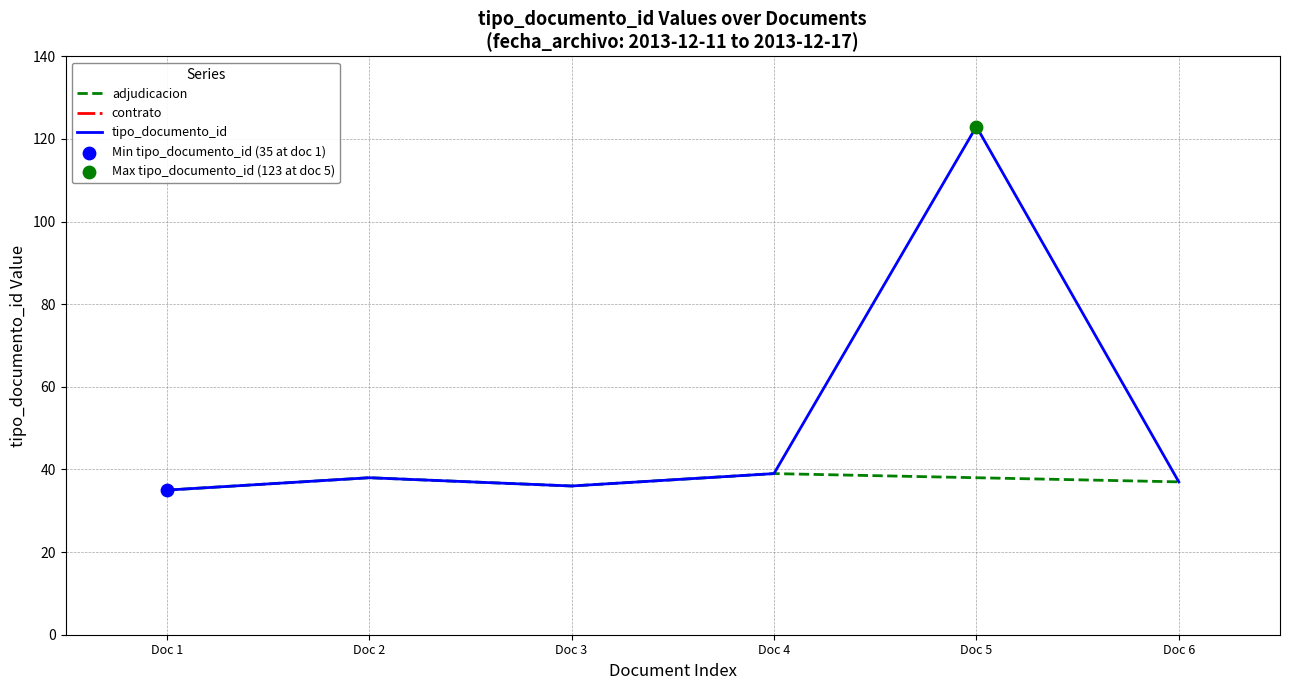

True or false: tipo_documento_id has a value of 36 at Doc 3.

True